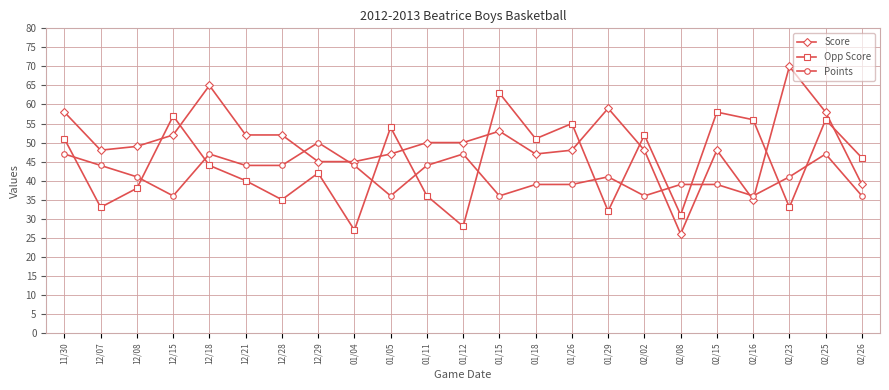

What is the lowest value of the Opp Score series?

27